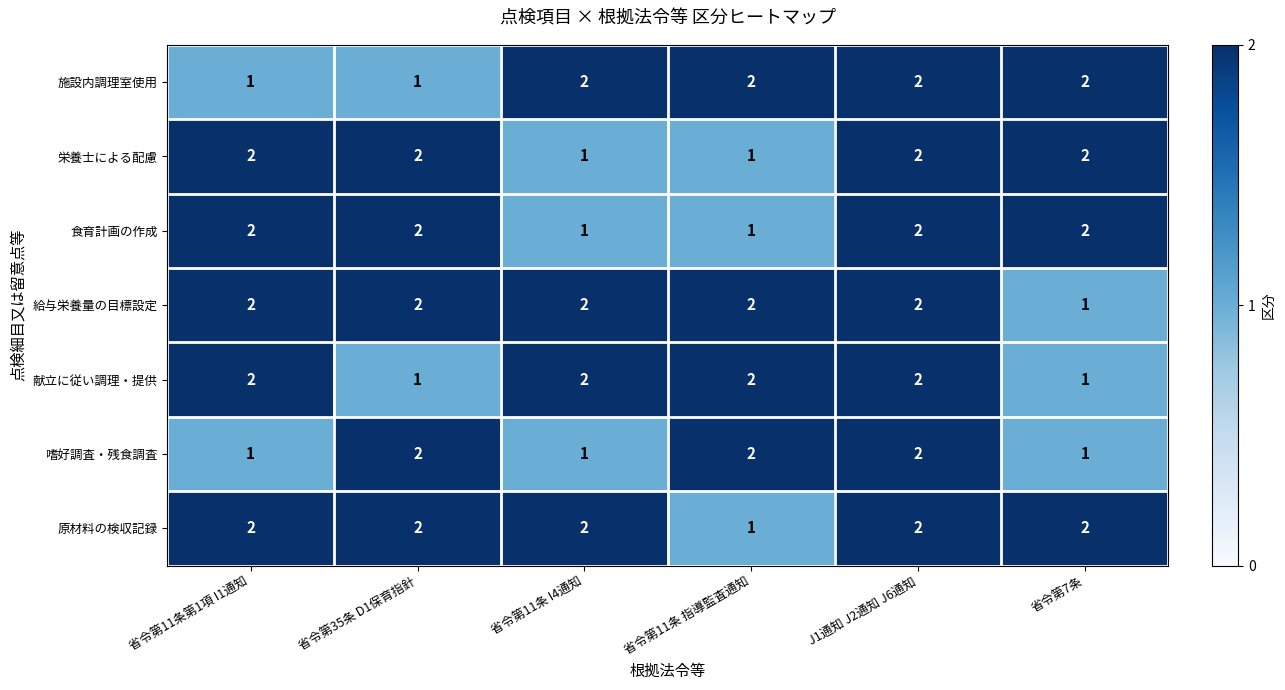

What is the sum of the 栄養士による配慮 values at 省令第35条 D1保育指針 and 省令第11条 I4通知?

3